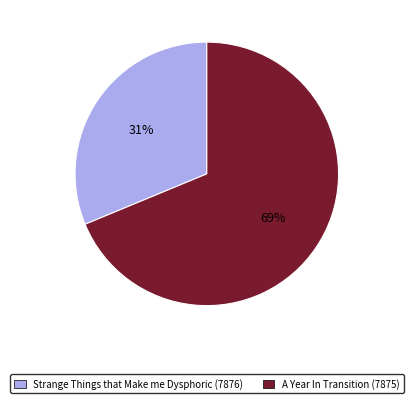

True or false: A Year In Transition (7875) accounts for 62% of the total.

False